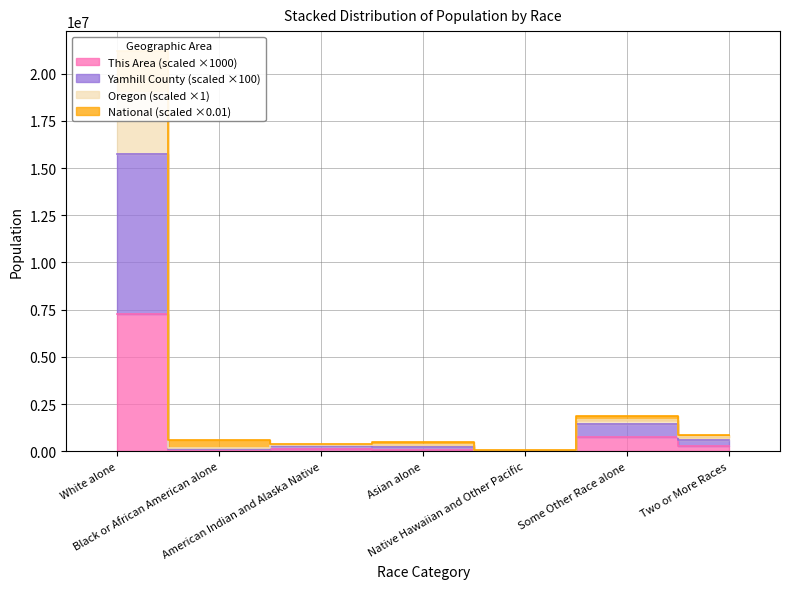

True or false: National and Oregon intersect in this chart.

False